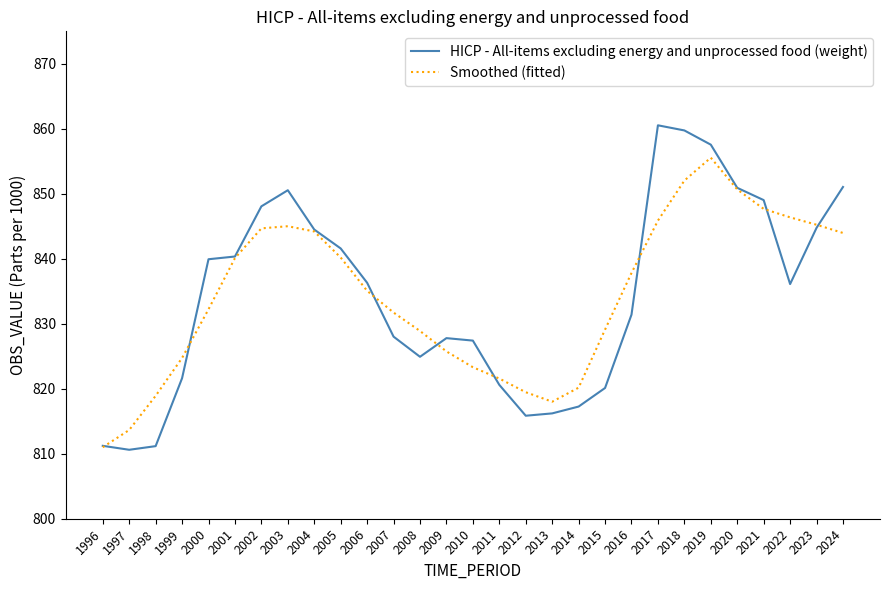

Read the Smoothed (fitted) value at 2023.

845.2